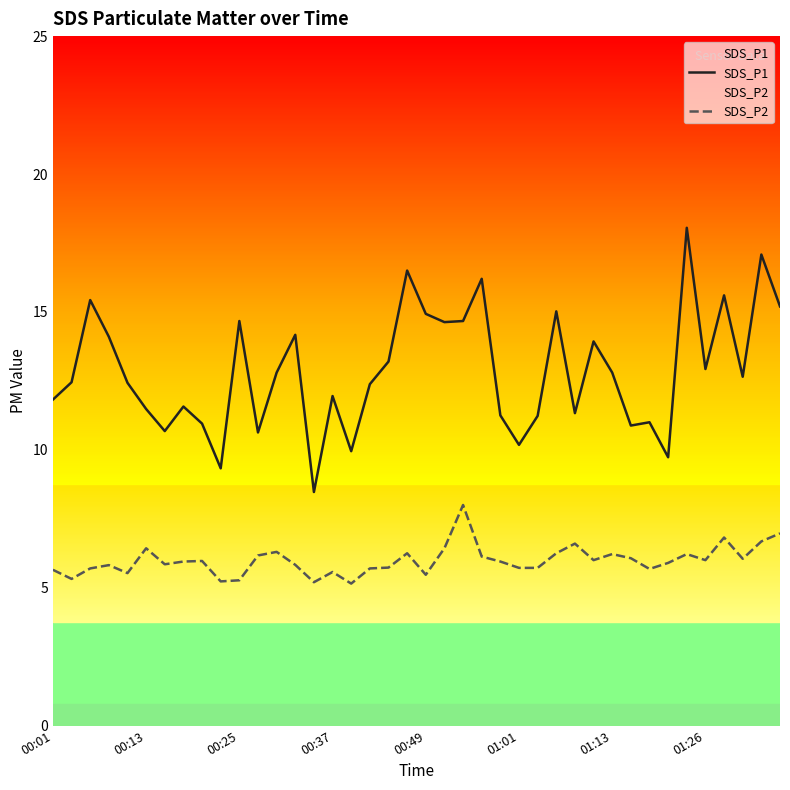

The SDS_P1 series shows 4.6 at 01:01. True or false?

False